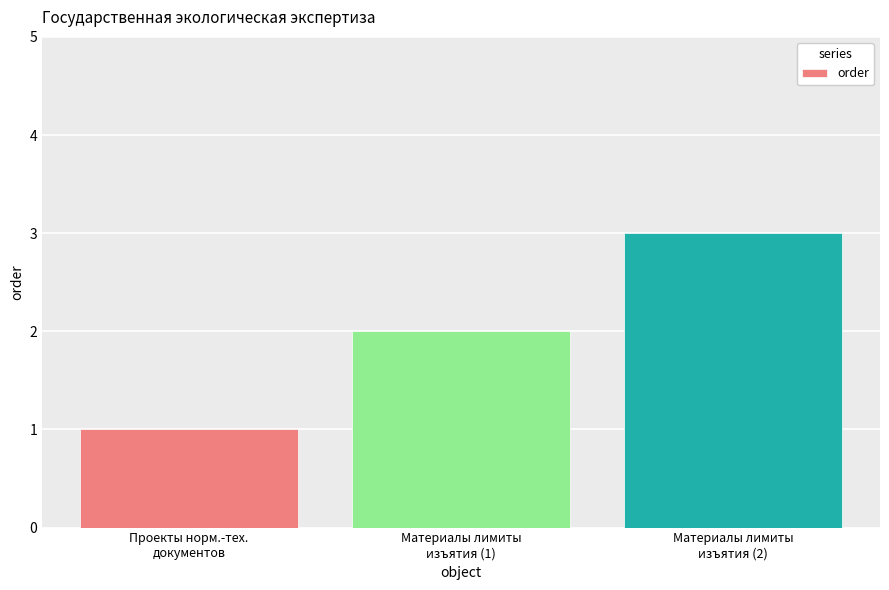

What is the smallest value displayed?

1